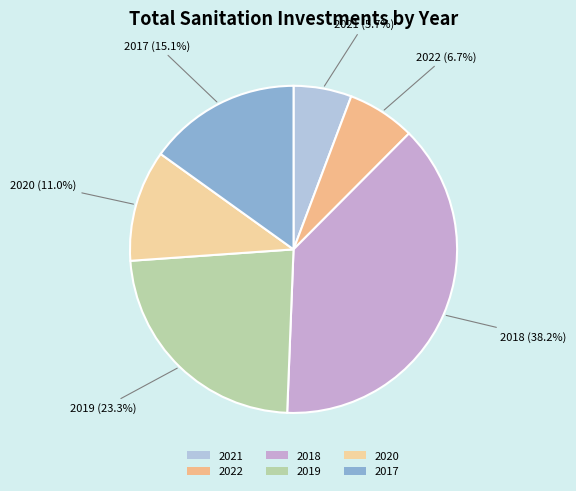

To the nearest percent, what portion does 2020 represent?

11%